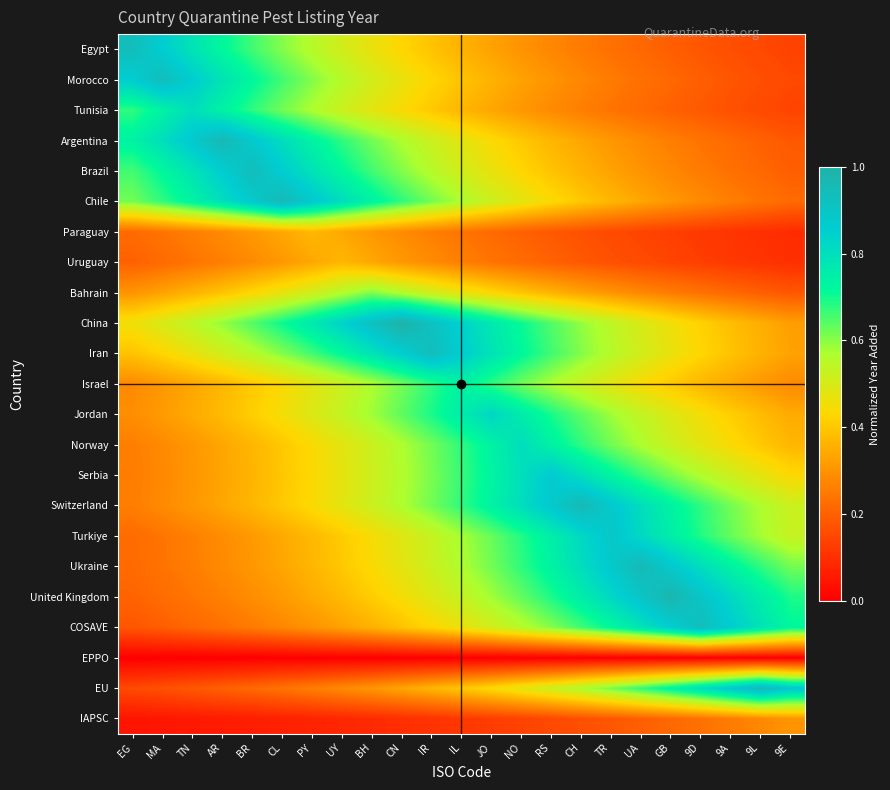

Reading left to right, transcribe all the data shown in this chart.

Egypt: EG=0.9	MA=0.9	TN=0.8	AR=0.7	BR=0.7	CL=0.6	PY=0.6	UY=0.5	BH=0.5	CN=0.4	IR=0.4	IL=0.4	JO=0.3	NO=0.3	RS=0.3	CH=0.3	TR=0.2	UA=0.2	GB=0.2	9D=0.2	9A=0.2	9L=0.2	9E=0.1
Morocco: EG=0.9	MA=0.9	TN=0.9	AR=0.8	BR=0.7	CL=0.7	PY=0.6	UY=0.6	BH=0.5	CN=0.5	IR=0.4	IL=0.4	JO=0.4	NO=0.3	RS=0.3	CH=0.3	TR=0.3	UA=0.2	GB=0.2	9D=0.2	9A=0.2	9L=0.2	9E=0.2
Tunisia: EG=0.7	MA=0.7	TN=0.8	AR=0.7	BR=0.7	CL=0.6	PY=0.6	UY=0.5	BH=0.5	CN=0.4	IR=0.4	IL=0.4	JO=0.3	NO=0.3	RS=0.3	CH=0.3	TR=0.2	UA=0.2	GB=0.2	9D=0.2	9A=0.2	9L=0.2	9E=0.1
Argentina: EG=0.7	MA=0.8	TN=0.9	AR=1.0	BR=0.9	CL=0.8	PY=0.7	UY=0.7	BH=0.6	CN=0.6	IR=0.5	IL=0.5	JO=0.4	NO=0.4	RS=0.4	CH=0.3	TR=0.3	UA=0.3	GB=0.3	9D=0.2	9A=0.2	9L=0.2	9E=0.2
Brazil: EG=0.7	MA=0.7	TN=0.8	AR=0.9	BR=0.9	CL=0.9	PY=0.8	UY=0.7	BH=0.7	CN=0.6	IR=0.6	IL=0.5	JO=0.5	NO=0.4	RS=0.4	CH=0.4	TR=0.3	UA=0.3	GB=0.3	9D=0.3	9A=0.2	9L=0.2	9E=0.2
Chile: EG=0.6	MA=0.7	TN=0.7	AR=0.8	BR=0.9	CL=1.0	PY=0.9	UY=0.8	BH=0.7	CN=0.7	IR=0.6	IL=0.6	JO=0.5	NO=0.5	RS=0.4	CH=0.4	TR=0.4	UA=0.3	GB=0.3	9D=0.3	9A=0.3	9L=0.2	9E=0.2
Paraguay: EG=0.2	MA=0.2	TN=0.3	AR=0.3	BR=0.3	CL=0.3	PY=0.4	UY=0.3	BH=0.3	CN=0.3	IR=0.3	IL=0.2	JO=0.2	NO=0.2	RS=0.2	CH=0.2	TR=0.2	UA=0.1	GB=0.1	9D=0.1	9A=0.1	9L=0.1	9E=0.1
Uruguay: EG=0.2	MA=0.2	TN=0.2	AR=0.3	BR=0.3	CL=0.3	PY=0.3	UY=0.4	BH=0.3	CN=0.3	IR=0.3	IL=0.3	JO=0.2	NO=0.2	RS=0.2	CH=0.2	TR=0.2	UA=0.2	GB=0.1	9D=0.1	9A=0.1	9L=0.1	9E=0.1
Bahrain: EG=0.3	MA=0.3	TN=0.4	AR=0.4	BR=0.4	CL=0.5	PY=0.5	UY=0.6	BH=0.6	CN=0.6	IR=0.5	IL=0.5	JO=0.4	NO=0.4	RS=0.4	CH=0.3	TR=0.3	UA=0.3	GB=0.3	9D=0.2	9A=0.2	9L=0.2	9E=0.2
China: EG=0.5	MA=0.5	TN=0.5	AR=0.6	BR=0.6	CL=0.7	PY=0.8	UY=0.8	BH=0.9	CN=1.0	IR=0.9	IL=0.8	JO=0.8	NO=0.7	RS=0.6	CH=0.6	TR=0.5	UA=0.5	GB=0.5	9D=0.4	9A=0.4	9L=0.4	9E=0.3
Iran: EG=0.4	MA=0.4	TN=0.5	AR=0.5	BR=0.6	CL=0.6	PY=0.7	UY=0.7	BH=0.8	CN=0.9	IR=0.9	IL=0.9	JO=0.8	NO=0.7	RS=0.7	CH=0.6	TR=0.6	UA=0.5	GB=0.5	9D=0.4	9A=0.4	9L=0.4	9E=0.3
Israel: EG=0.3	MA=0.3	TN=0.3	AR=0.4	BR=0.4	CL=0.4	PY=0.5	UY=0.5	BH=0.6	CN=0.6	IR=0.7	IL=0.7	JO=0.7	NO=0.6	RS=0.6	CH=0.5	TR=0.5	UA=0.4	GB=0.4	9D=0.4	9A=0.3	9L=0.3	9E=0.3
Jordan: EG=0.3	MA=0.3	TN=0.3	AR=0.4	BR=0.4	CL=0.4	PY=0.5	UY=0.5	BH=0.6	CN=0.6	IR=0.7	IL=0.8	JO=0.8	NO=0.8	RS=0.7	CH=0.6	TR=0.6	UA=0.5	GB=0.5	9D=0.4	9A=0.4	9L=0.4	9E=0.3
Norway: EG=0.3	MA=0.3	TN=0.3	AR=0.3	BR=0.4	CL=0.4	PY=0.4	UY=0.5	BH=0.5	CN=0.6	IR=0.6	IL=0.7	JO=0.7	NO=0.8	RS=0.7	CH=0.7	TR=0.6	UA=0.6	GB=0.5	9D=0.5	9A=0.4	9L=0.4	9E=0.4
Serbia: EG=0.3	MA=0.3	TN=0.3	AR=0.3	BR=0.4	CL=0.4	PY=0.4	UY=0.5	BH=0.5	CN=0.6	IR=0.6	IL=0.7	JO=0.7	NO=0.8	RS=0.9	CH=0.8	TR=0.7	UA=0.7	GB=0.6	9D=0.6	9A=0.5	9L=0.5	9E=0.4
Switzerland: EG=0.3	MA=0.3	TN=0.3	AR=0.3	BR=0.4	CL=0.4	PY=0.4	UY=0.5	BH=0.5	CN=0.6	IR=0.6	IL=0.7	JO=0.7	NO=0.8	RS=0.9	CH=1.0	TR=0.9	UA=0.8	GB=0.7	9D=0.7	9A=0.6	9L=0.6	9E=0.5
Turkiye: EG=0.2	MA=0.2	TN=0.3	AR=0.3	BR=0.3	CL=0.3	PY=0.4	UY=0.4	BH=0.4	CN=0.5	IR=0.5	IL=0.6	JO=0.6	NO=0.7	RS=0.7	CH=0.8	TR=0.9	UA=0.8	GB=0.7	9D=0.7	9A=0.6	9L=0.6	9E=0.5
Ukraine: EG=0.2	MA=0.2	TN=0.3	AR=0.3	BR=0.3	CL=0.3	PY=0.4	UY=0.4	BH=0.4	CN=0.5	IR=0.5	IL=0.6	JO=0.6	NO=0.7	RS=0.7	CH=0.8	TR=0.9	UA=1.0	GB=0.9	9D=0.8	9A=0.7	9L=0.7	9E=0.6
United Kingdom: EG=0.2	MA=0.2	TN=0.2	AR=0.3	BR=0.3	CL=0.3	PY=0.3	UY=0.4	BH=0.4	CN=0.4	IR=0.5	IL=0.5	JO=0.6	NO=0.6	RS=0.7	CH=0.8	TR=0.8	UA=0.9	GB=1.0	9D=0.9	9A=0.8	9L=0.8	9E=0.7
COSAVE: EG=0.2	MA=0.2	TN=0.2	AR=0.2	BR=0.3	CL=0.3	PY=0.3	UY=0.3	BH=0.4	CN=0.4	IR=0.4	IL=0.5	JO=0.5	NO=0.6	RS=0.6	CH=0.7	TR=0.7	UA=0.8	GB=0.9	9D=0.9	9A=0.9	9L=0.8	9E=0.7
EPPO: EG=0.0	MA=0.0	TN=0.0	AR=0.0	BR=0.0	CL=0.0	PY=0.0	UY=0.0	BH=0.0	CN=0.0	IR=0.0	IL=0.0	JO=0.0	NO=0.0	RS=0.0	CH=0.0	TR=0.0	UA=0.0	GB=0.0	9D=0.0	9A=0.0	9L=0.0	9E=0.0
EU: EG=0.2	MA=0.2	TN=0.2	AR=0.2	BR=0.2	CL=0.2	PY=0.3	UY=0.3	BH=0.3	CN=0.3	IR=0.4	IL=0.4	JO=0.4	NO=0.5	RS=0.5	CH=0.6	TR=0.6	UA=0.7	GB=0.7	9D=0.8	9A=0.9	9L=1.0	9E=0.9
IAPSC: EG=0.0	MA=0.0	TN=0.1	AR=0.1	BR=0.1	CL=0.1	PY=0.1	UY=0.1	BH=0.1	CN=0.1	IR=0.1	IL=0.1	JO=0.1	NO=0.1	RS=0.2	CH=0.2	TR=0.2	UA=0.2	GB=0.2	9D=0.2	9A=0.3	9L=0.3	9E=0.3